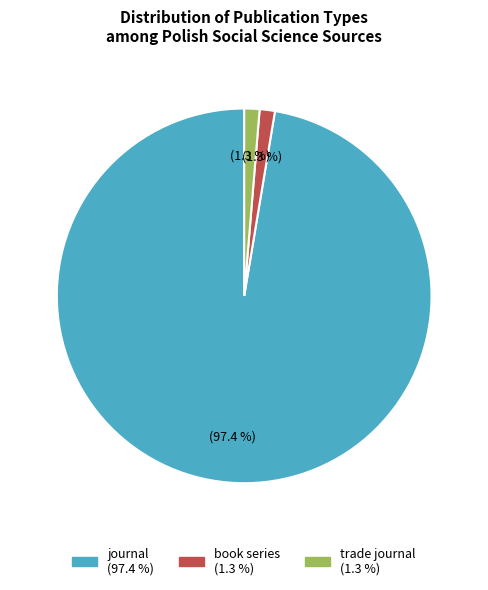

Do journal and book series together represent more than half of the pie?

Yes